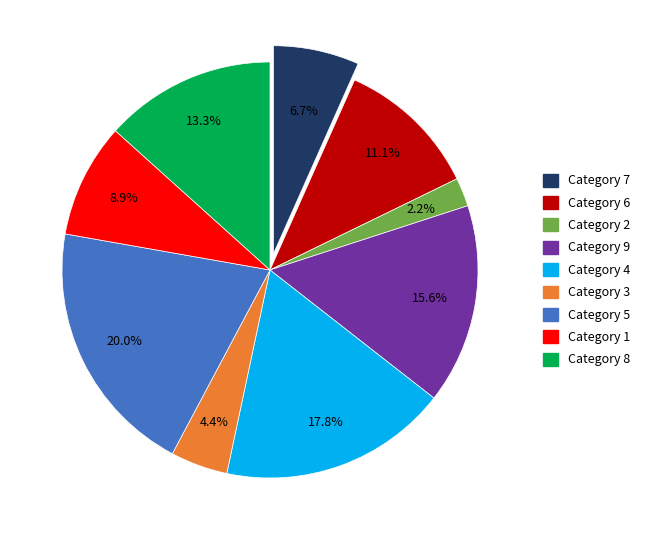

What is the change in value from 7 to 5?

+6